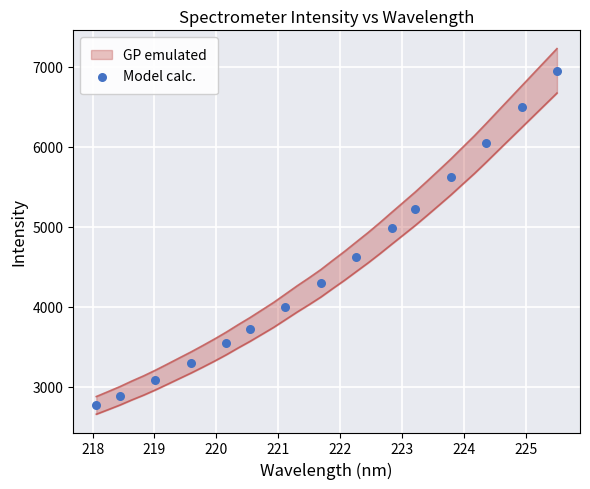

Between 223 and 221, which is larger?

223